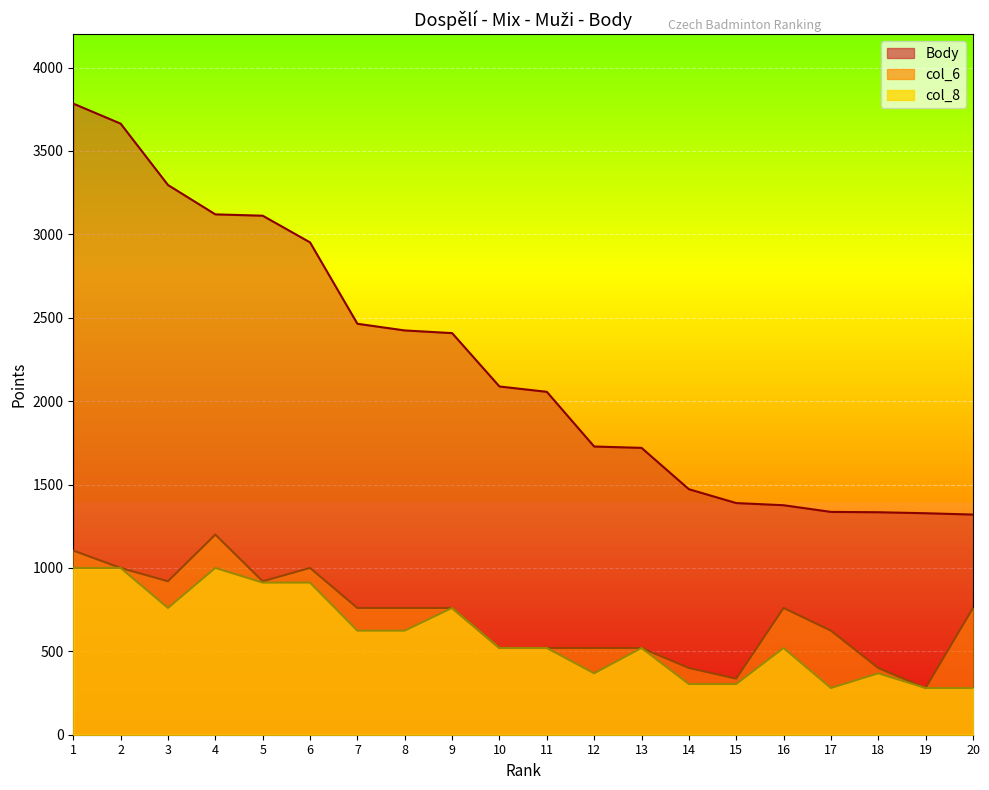

True or false: col_8 and col_6 intersect in this chart.

False